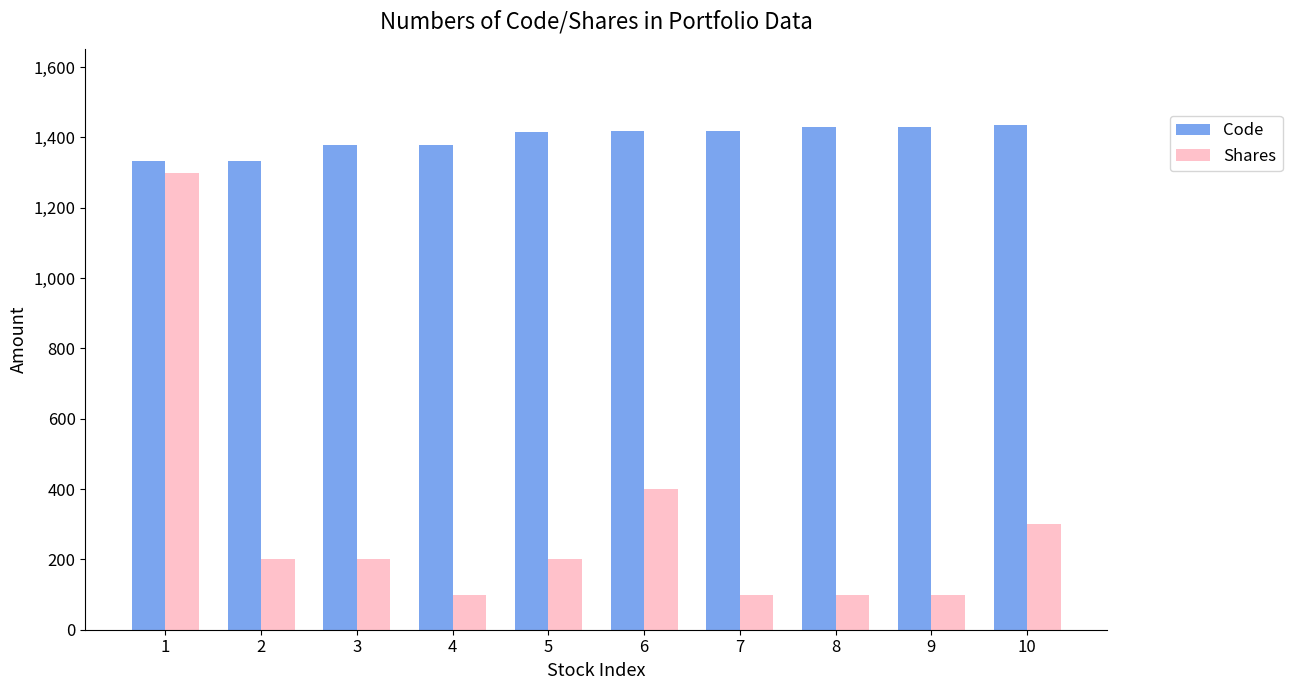

At 2, list the series in order from smallest to largest.

Shares, Code